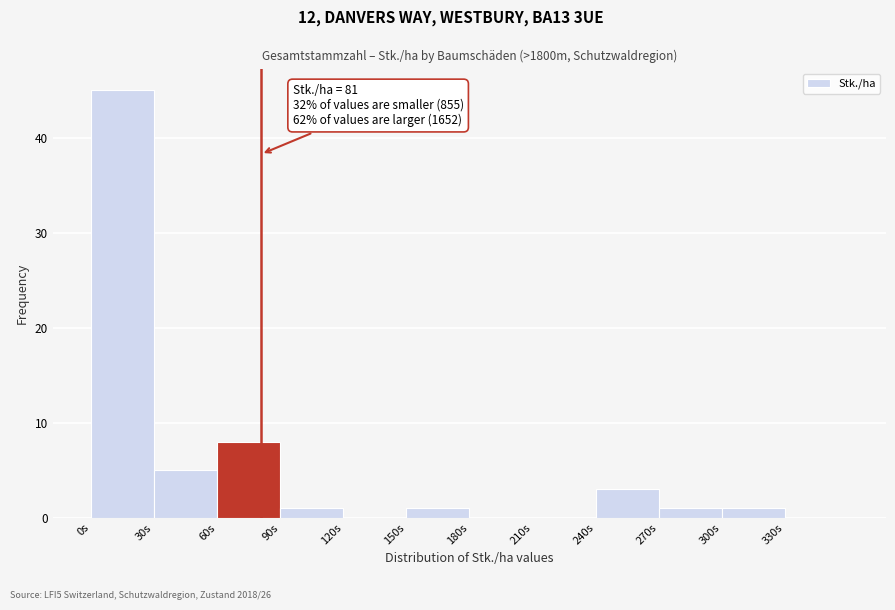

Which range on the x-axis has the tallest bar?

0 to 30